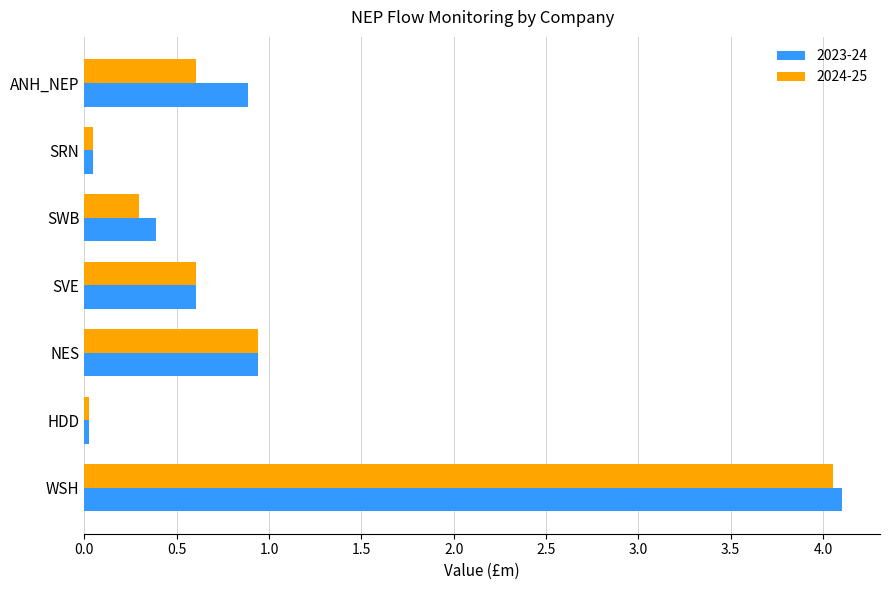

Which series has the largest range (max minus min)?

2023-24